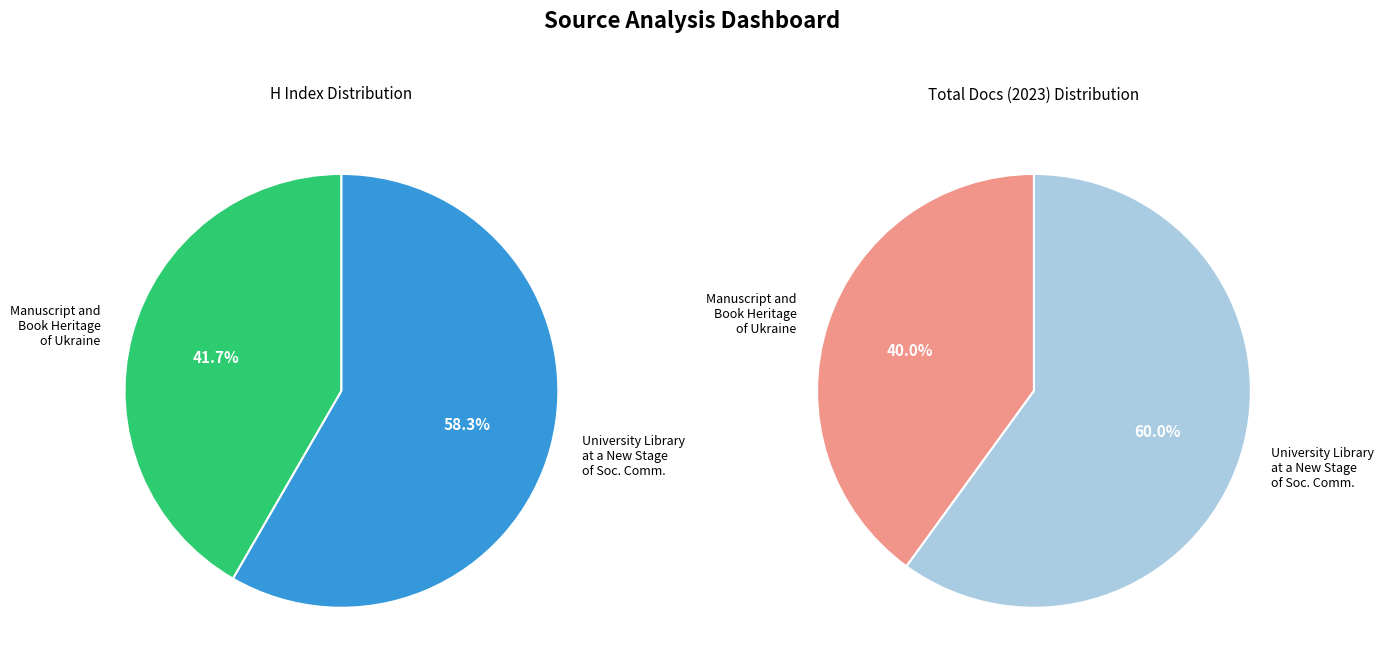

True or false: Manuscript and Book Heritage of Ukraine accounts for 42% of the total.

True